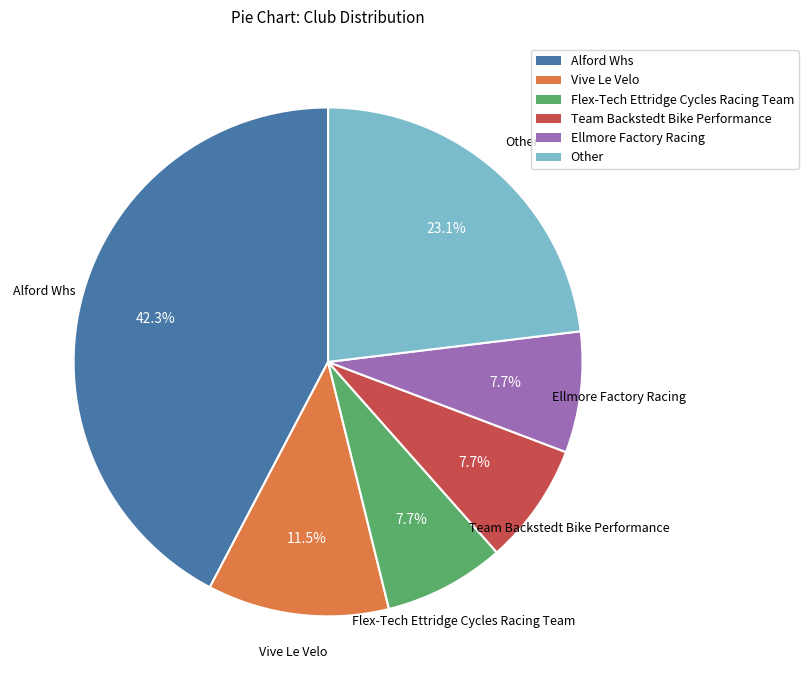

What is the total percentage of Ellmore Factory Racing and Flex-Tech Ettridge Cycles Racing Team?

15.4%